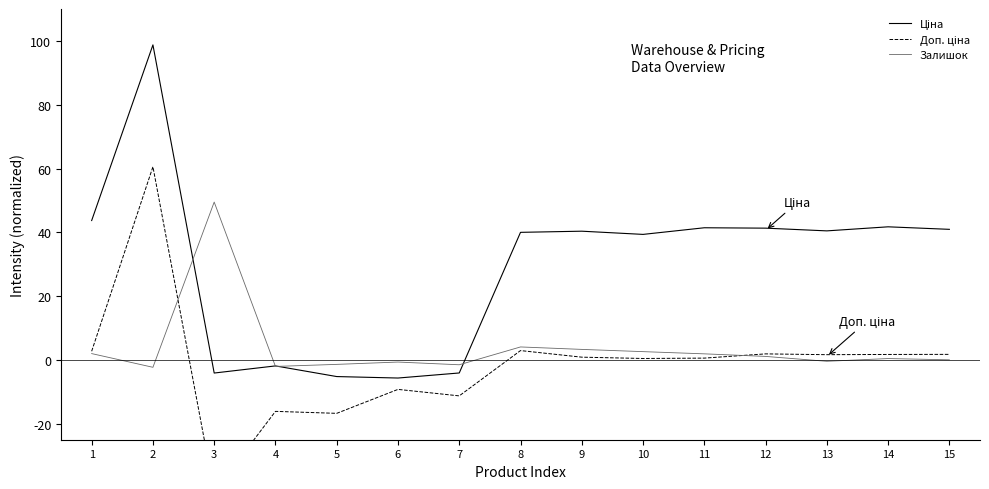

At which category is the sum across all series the highest?

2